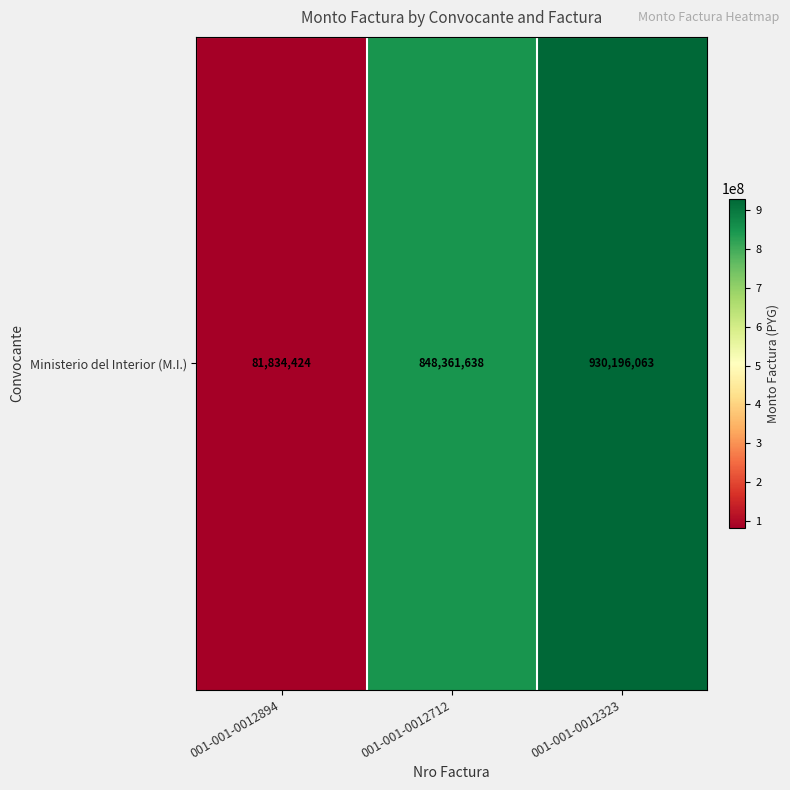

The value at 001-001-0012323 is 930196063. True or false?

True